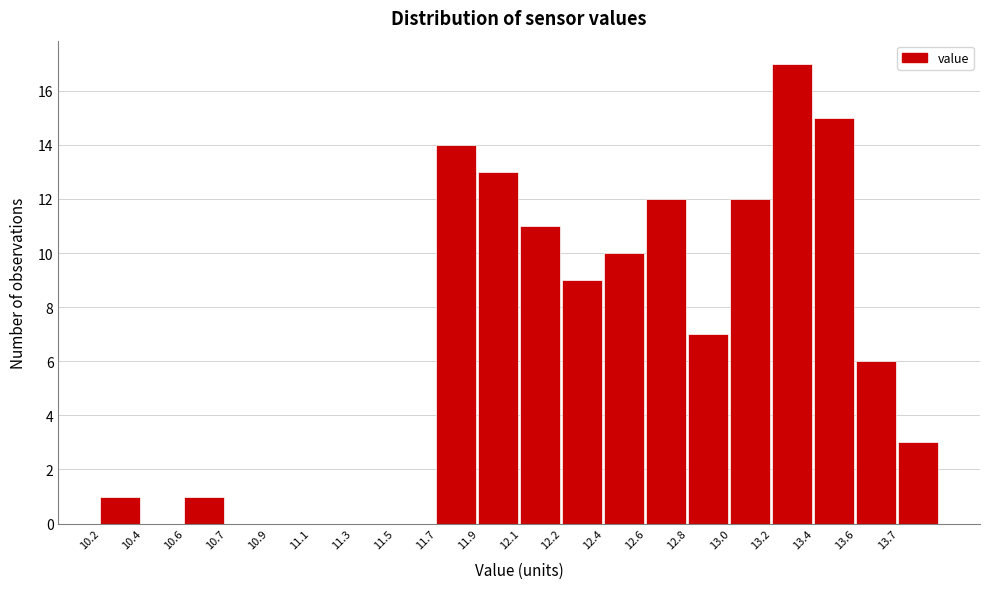

Reading left to right, transcribe all the data shown in this chart.

10.2=1	10.4=0	10.6=1	10.7=0	10.9=0	11.1=0	11.3=0	11.5=0	11.7=14	11.9=13	12.1=11	12.2=9	12.4=10	12.6=12	12.8=7	13.0=12	13.2=17	13.4=15	13.6=6	13.7=3